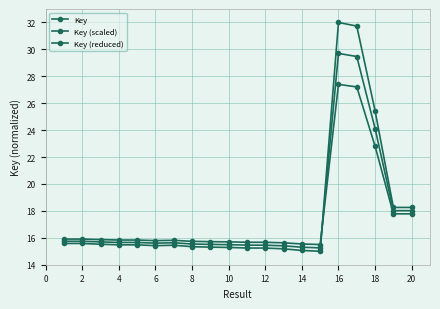

What is the difference between the second highest and second lowest values in the Key series?

16.7